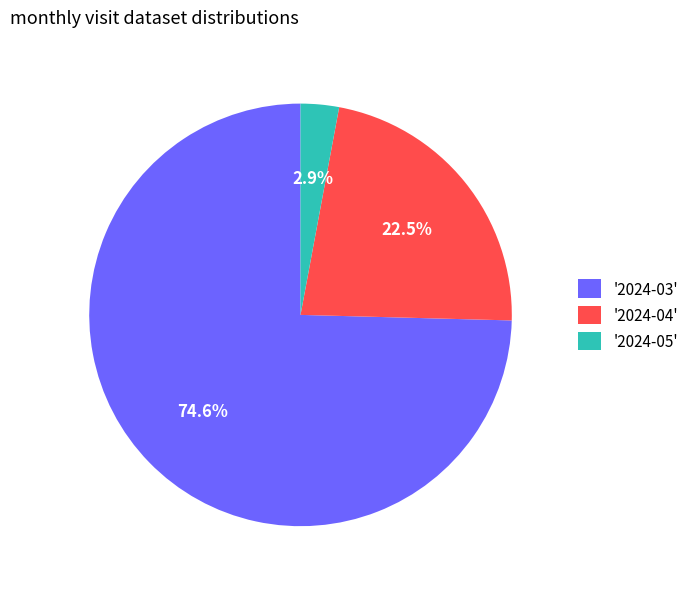

What is the largest slice in the pie chart?

'2024-03'